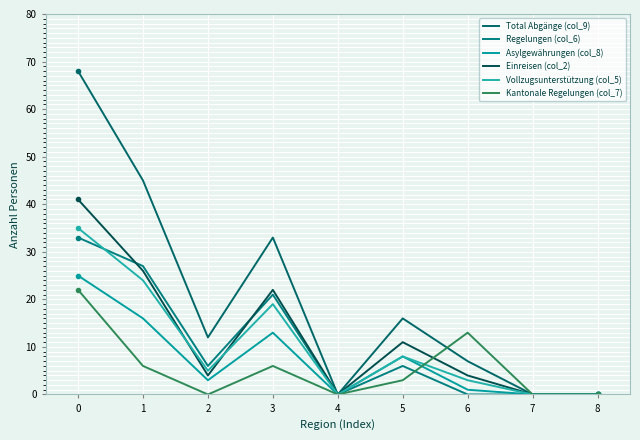

Rank the categories by Kantonale Regelungen (col_7) value from highest to lowest.

0, 6, 1, 3, 5, 2, 4, 7, 8